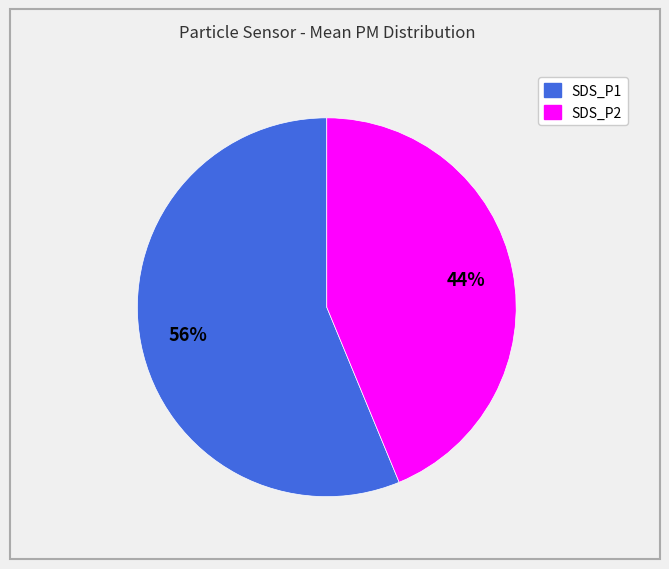

To the nearest percent, what is the average slice percentage?

50%